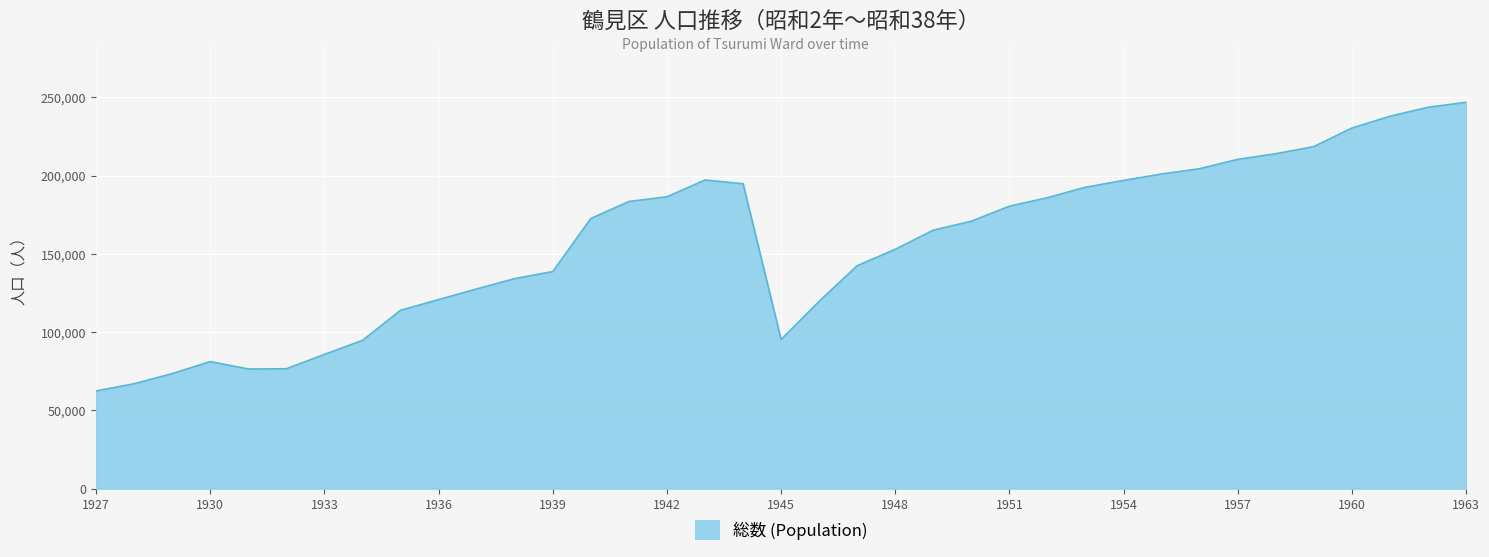

What is the sum of all values?

5796698